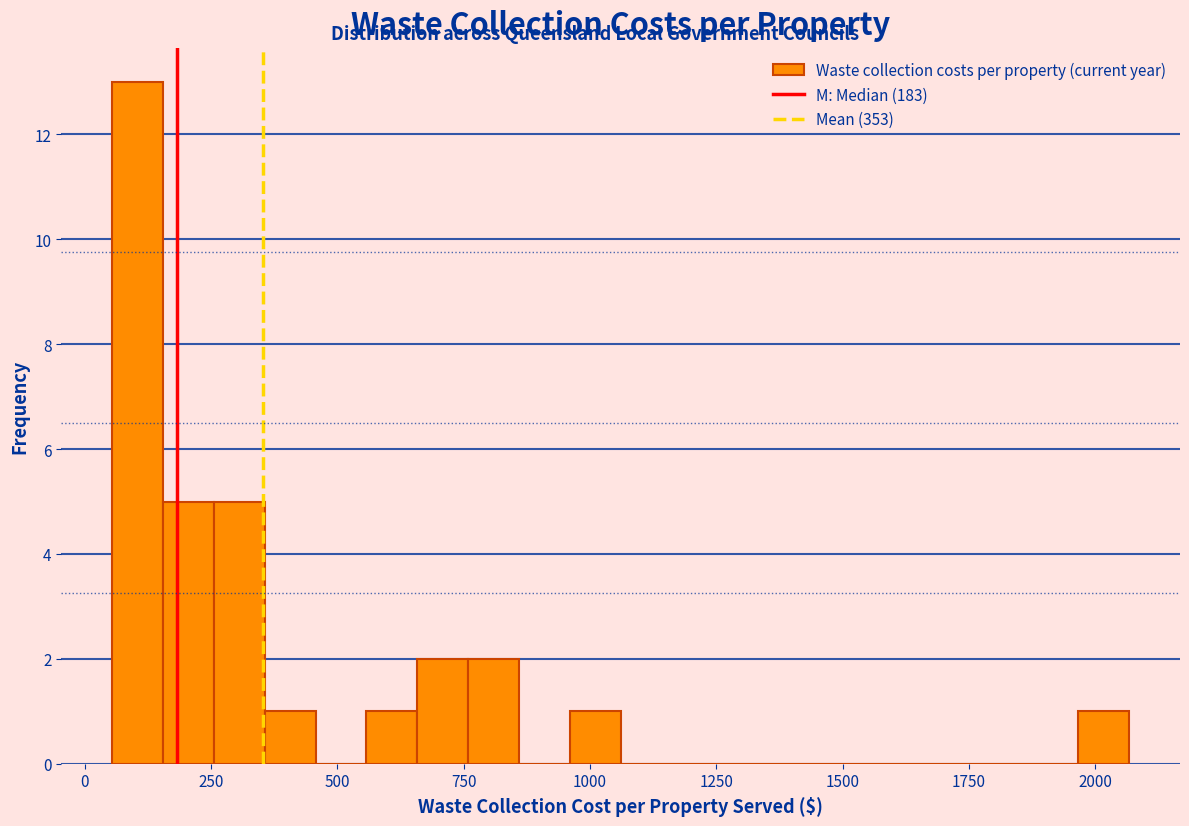

Read against the x-axis, roughly where is the centre of the tallest bar?

100